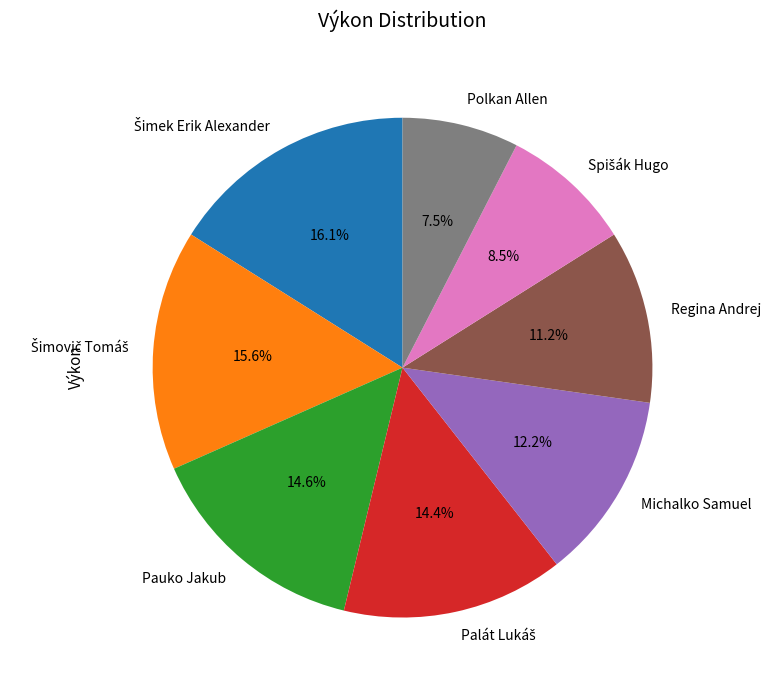

How many segments does this pie chart have?

8